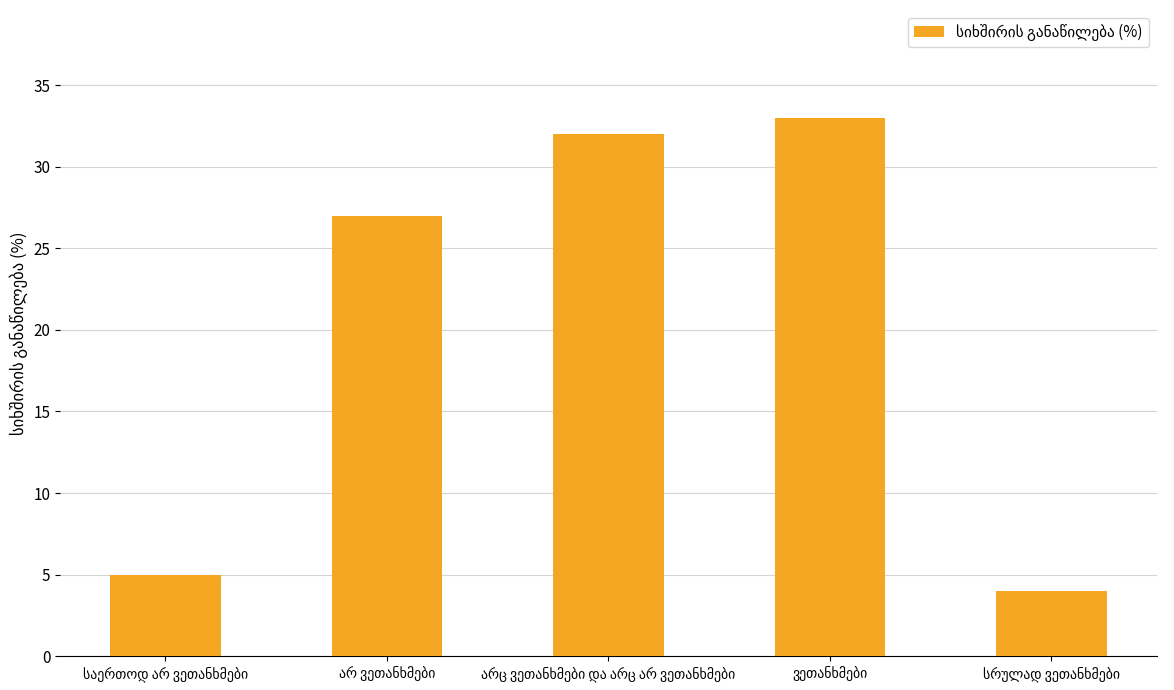

What is the difference between the maximum and second lowest values?

28